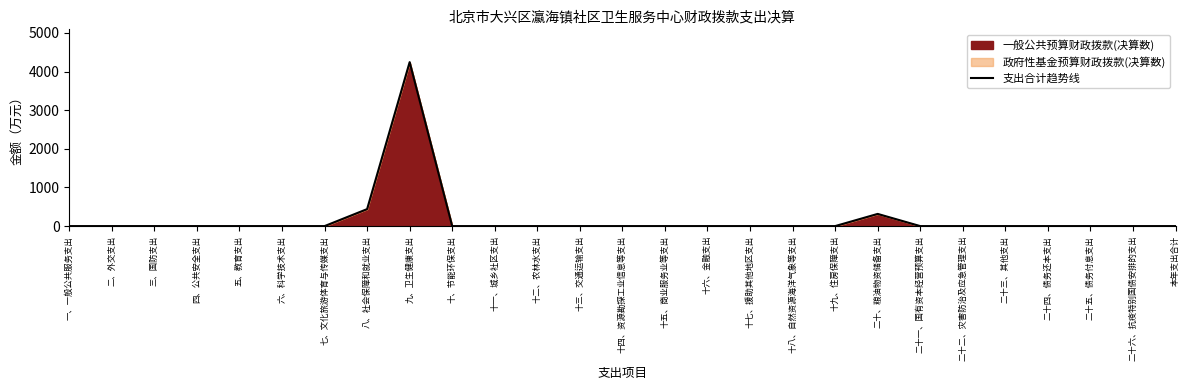

List the labels in order of value, largest first.

九、卫生健康支出, 八、社会保障和就业支出, 二十、粮油物资储备支出, 一、一般公共服务支出, 二、外交支出, 三、国防支出, 四、公共安全支出, 五、教育支出, 六、科学技术支出, 七、文化旅游体育与传媒支出, 十、节能环保支出, 十一、城乡社区支出, 十二、农林水支出, 十三、交通运输支出, 十四、资源勘探工业信息等支出, 十五、商业服务业等支出, 十六、金融支出, 十七、援助其他地区支出, 十八、自然资源海洋气象等支出, 十九、住房保障支出, 二十一、国有资本经营预算支出, 二十二、灾害防治及应急管理支出, 二十三、其他支出, 二十四、债务还本支出, 二十五、债务付息支出, 二十六、抗疫特别国债安排的支出, 本年支出合计